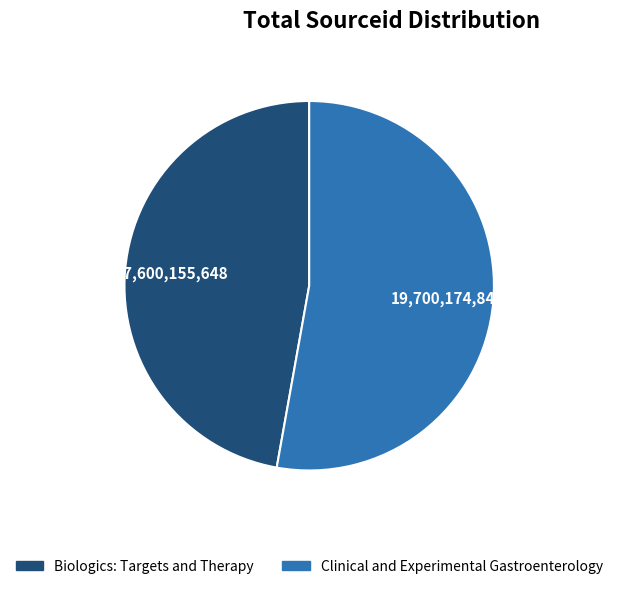

Is the sum of Clinical and Experimental Gastroenterology and Biologics: Targets and Therapy greater than half?

Yes